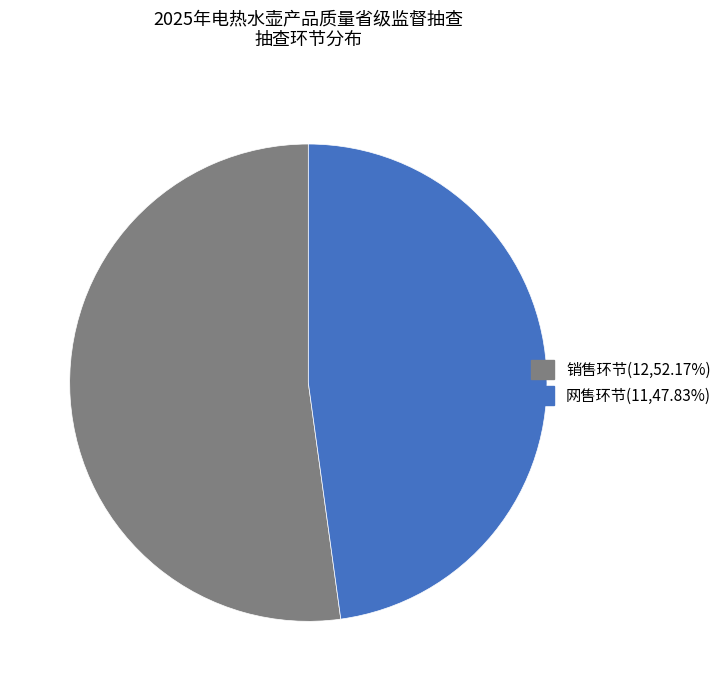

The 销售环节 slice represents 64% of the pie. True or false?

False